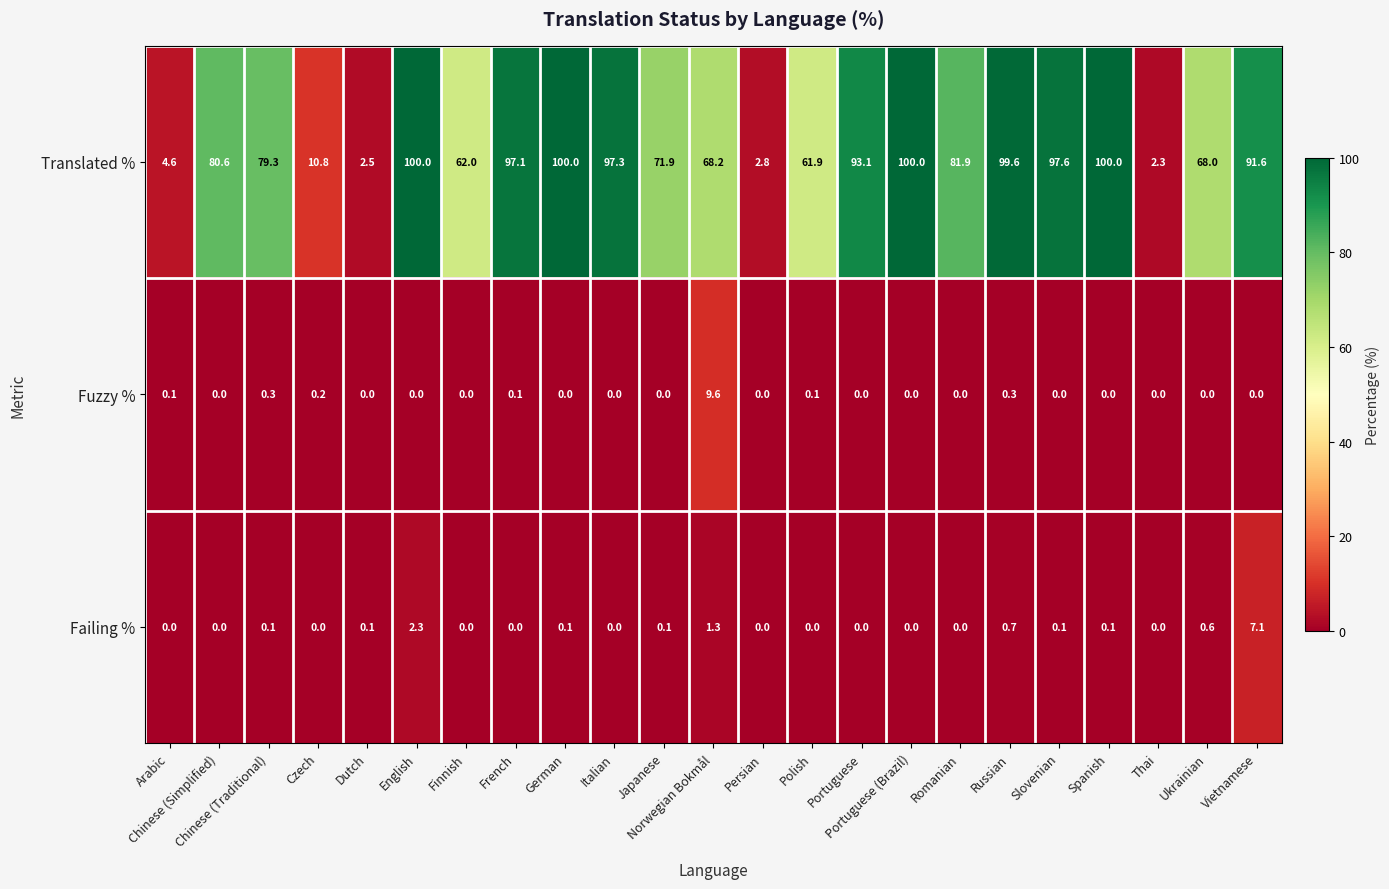

Rank the series at French from lowest to highest value.

Failing %, Fuzzy %, Translated %